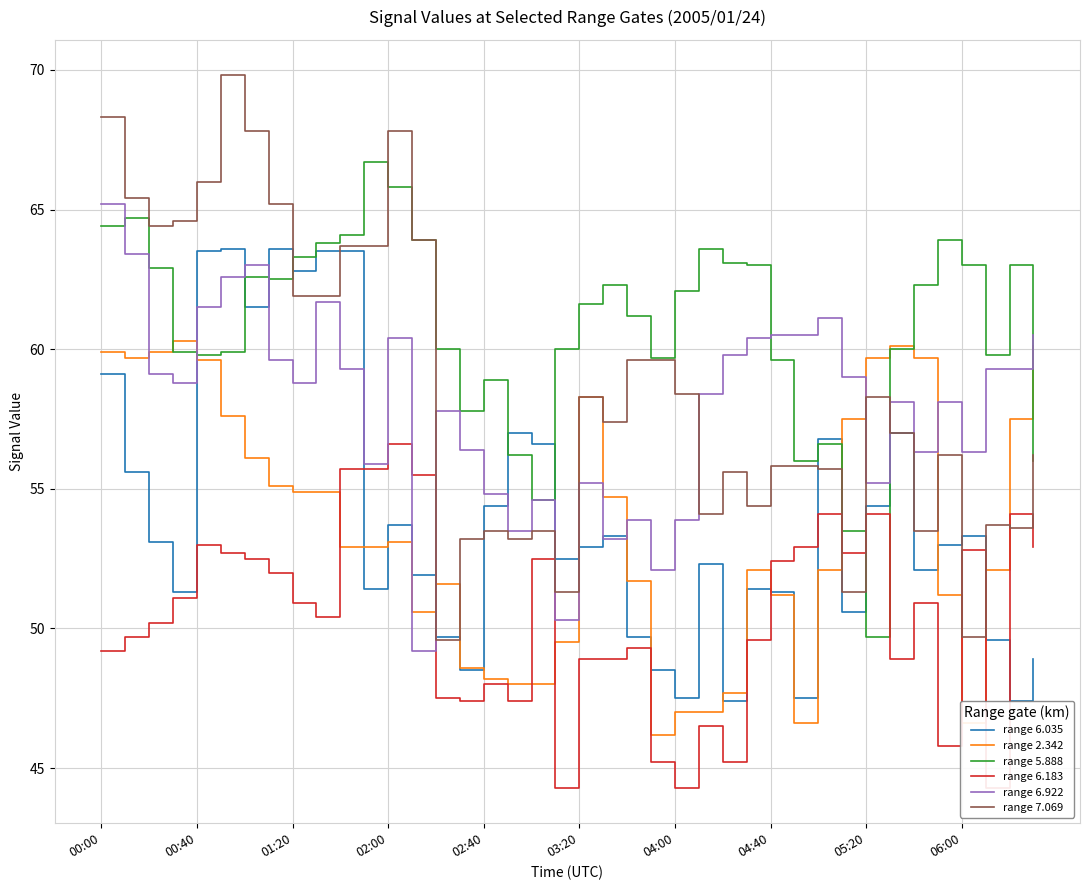

Which series has the widest spread of values?

range 7.069